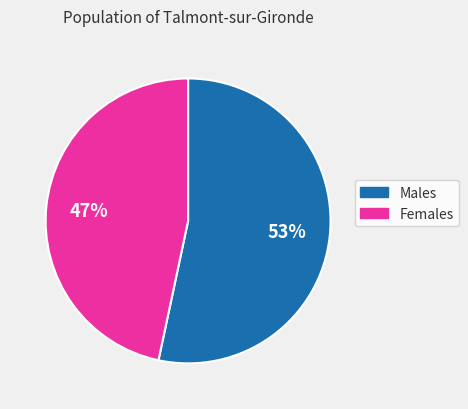

Is it true that Females is 47% of the pie?

True